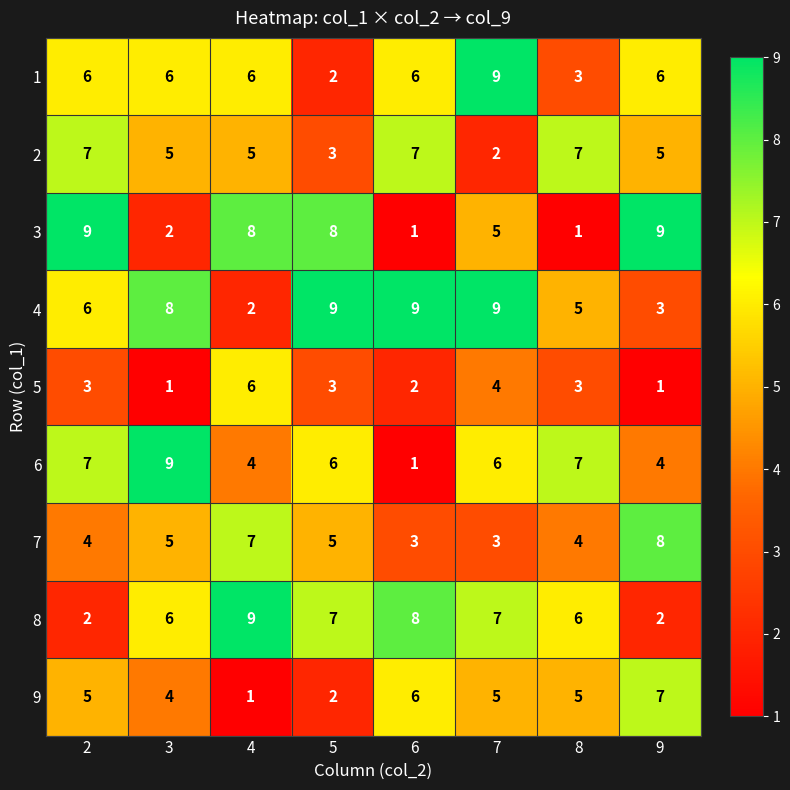

What is the spread (max minus min) of values at 8?

6